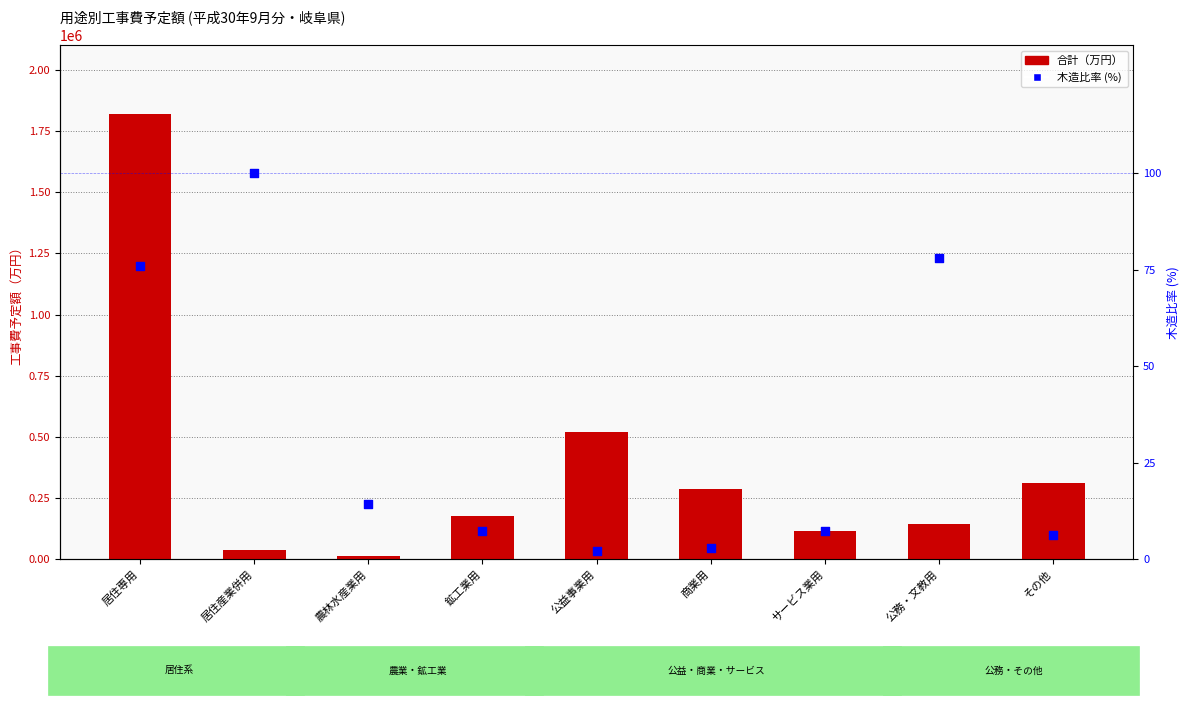

What are all the series names shown in the legend?

合計, 木造比率 (%)